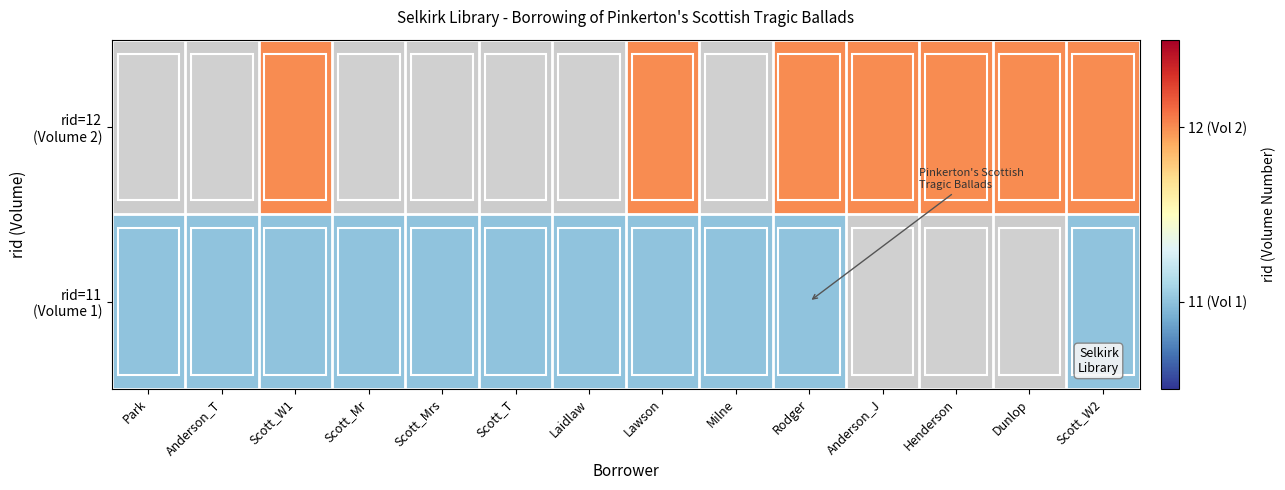

Between Anderson_T and Laidlaw, which is larger?

Anderson_T